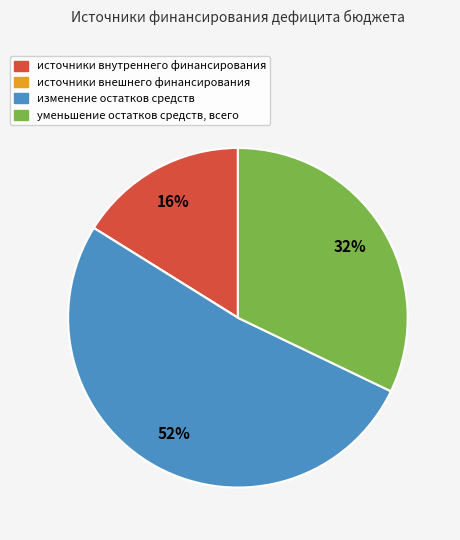

What is the majority slice?

изменение остатков средств